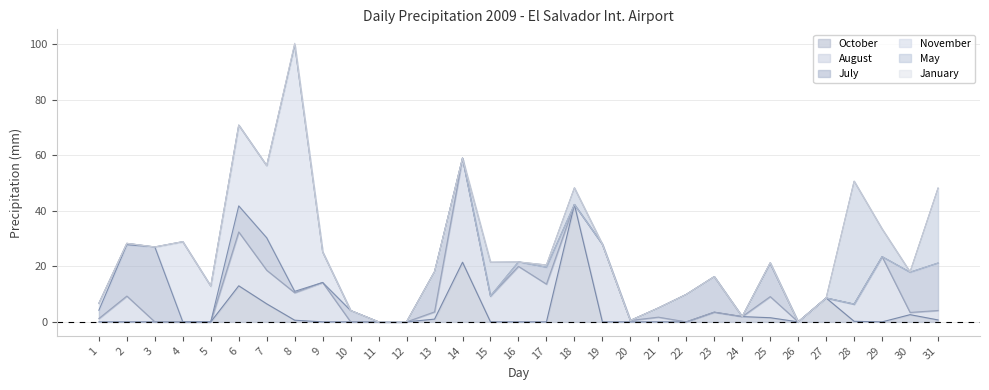

What is the approximate value of October at 27?

8.6